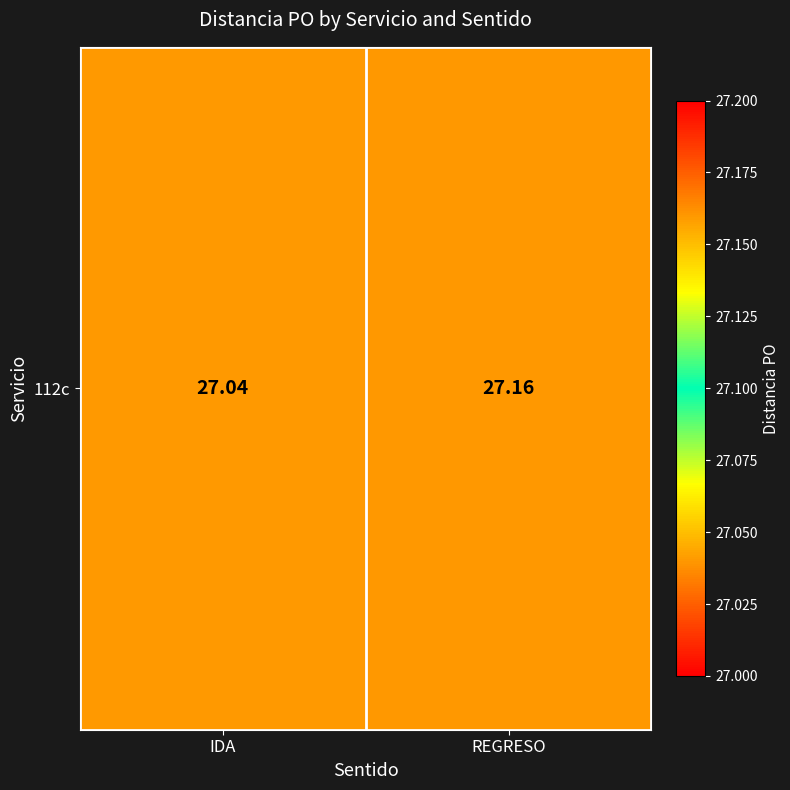

What is the average value?

27.1